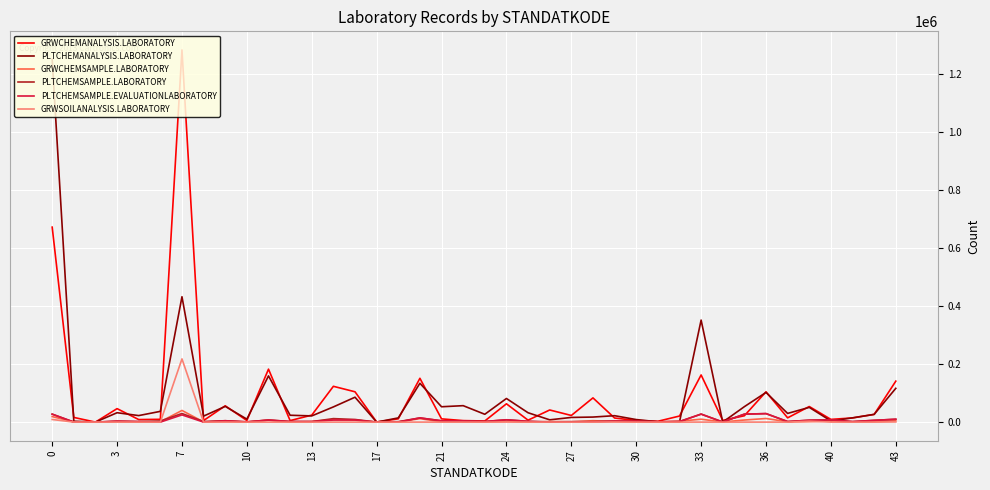

In PLTCHEMSAMPLE.LABORATORY, how many points are lower than both neighbors (excluding endpoints)?

12